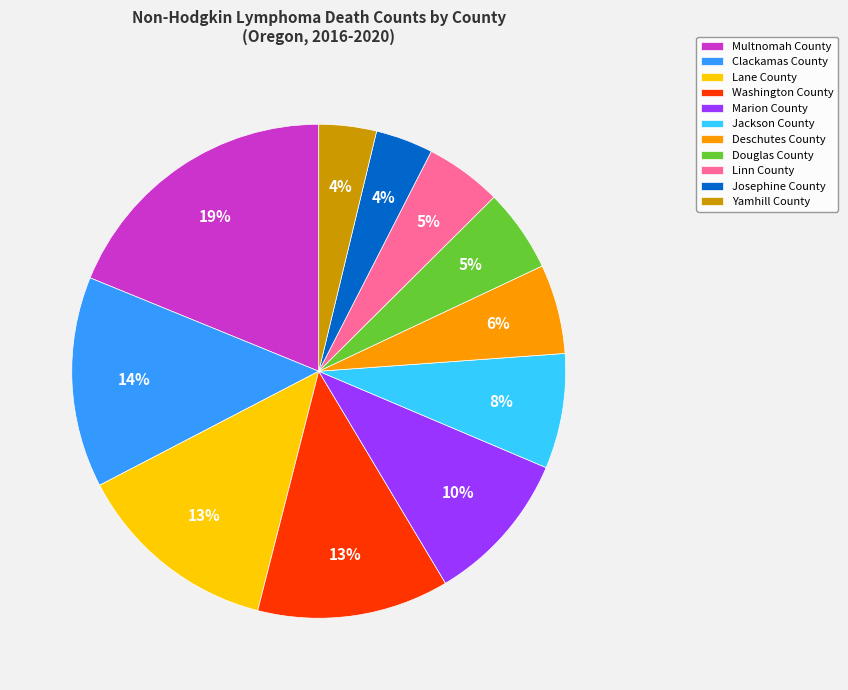

To the nearest percent, what is the difference between the largest and smallest slice percentages?

15%